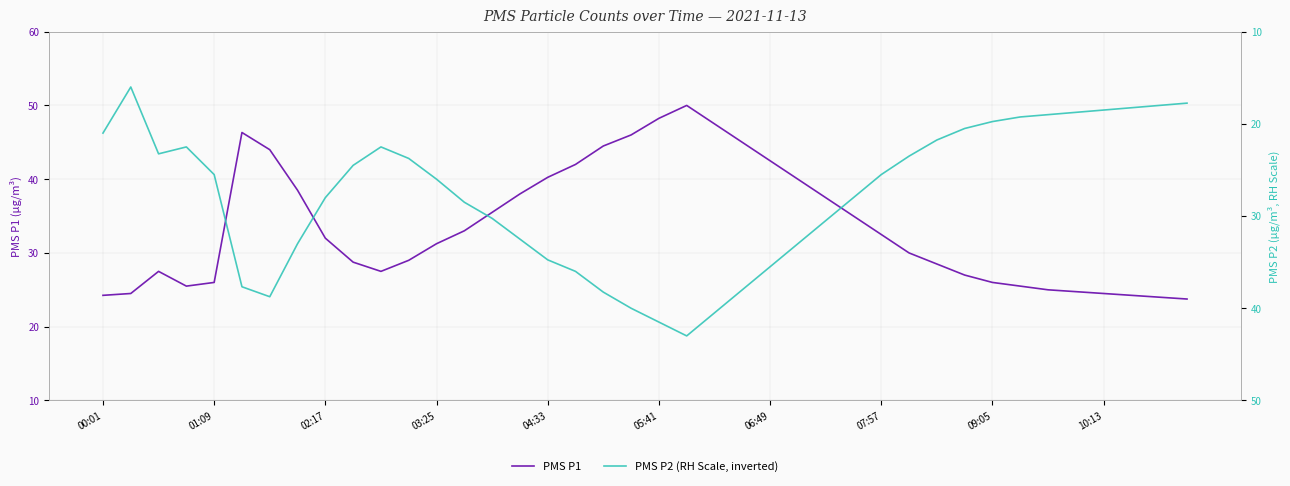

Is it true that PMS P1 equals 10.7 at 00:01?

False